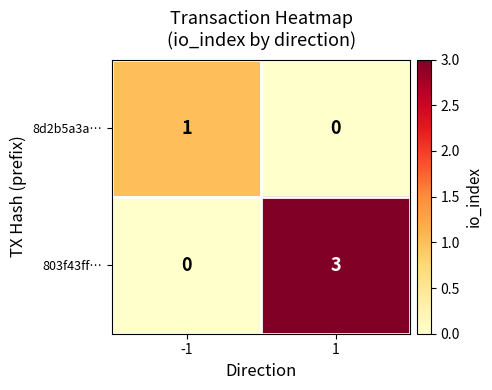

Which series has the widest spread of values?

803f43ff…